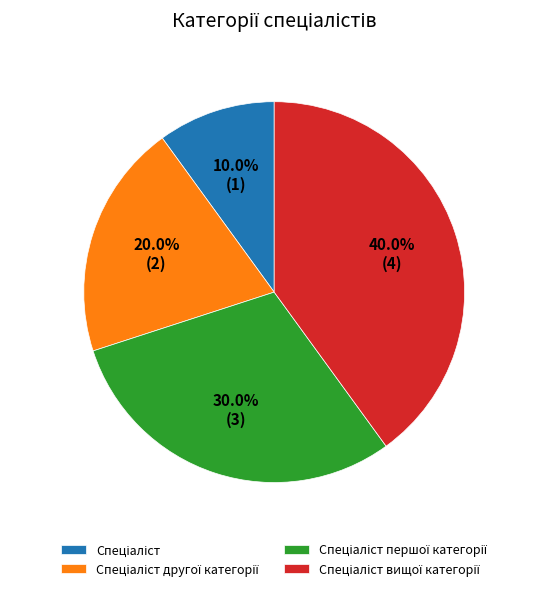

Is there any slice that represents more than half of the pie?

No